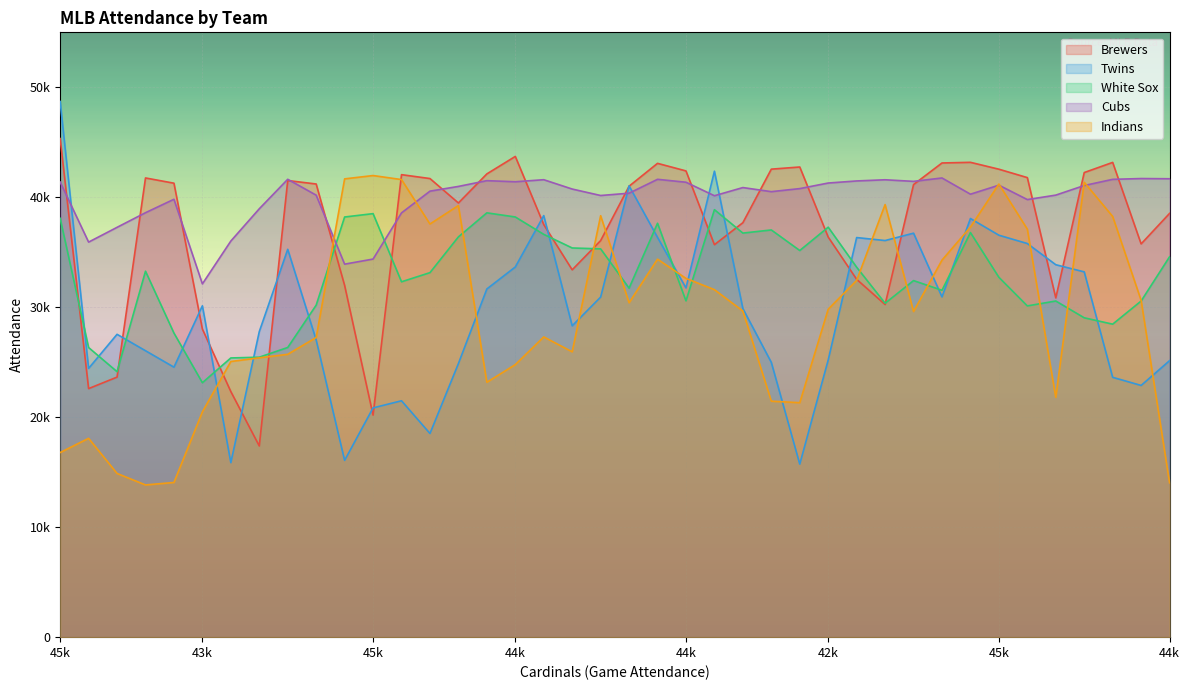

What is the label of the 1st point from the left?

45k